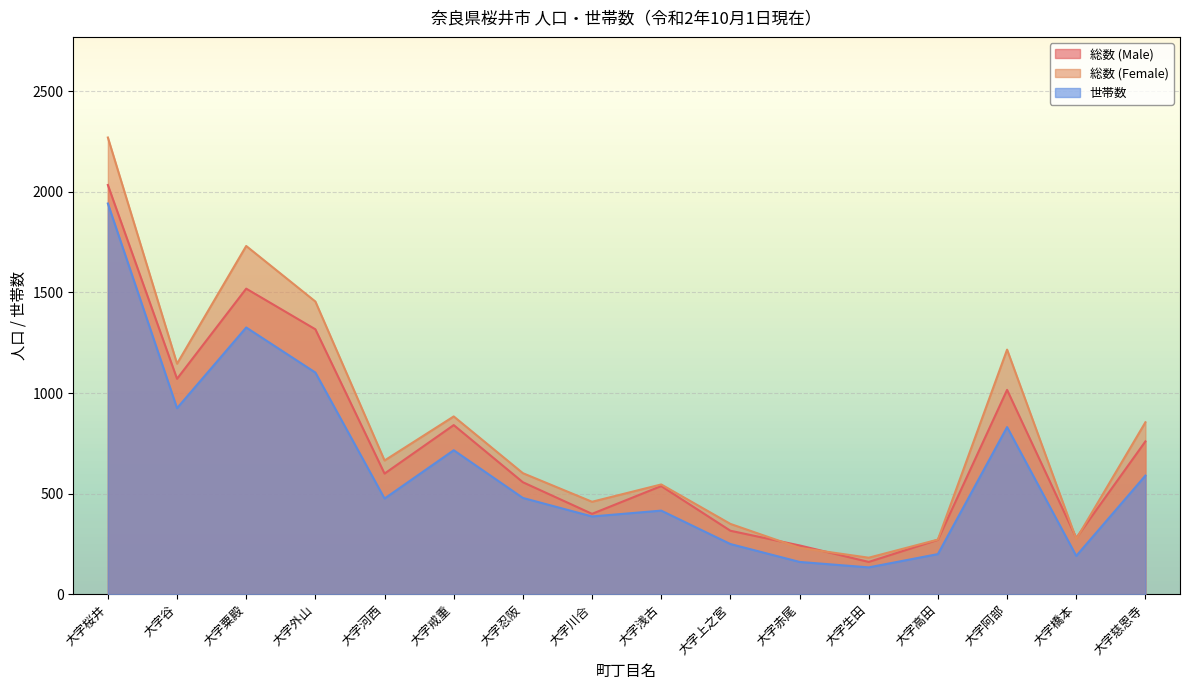

True or false: 総数 (Male) and 世帯数 intersect in this chart.

False